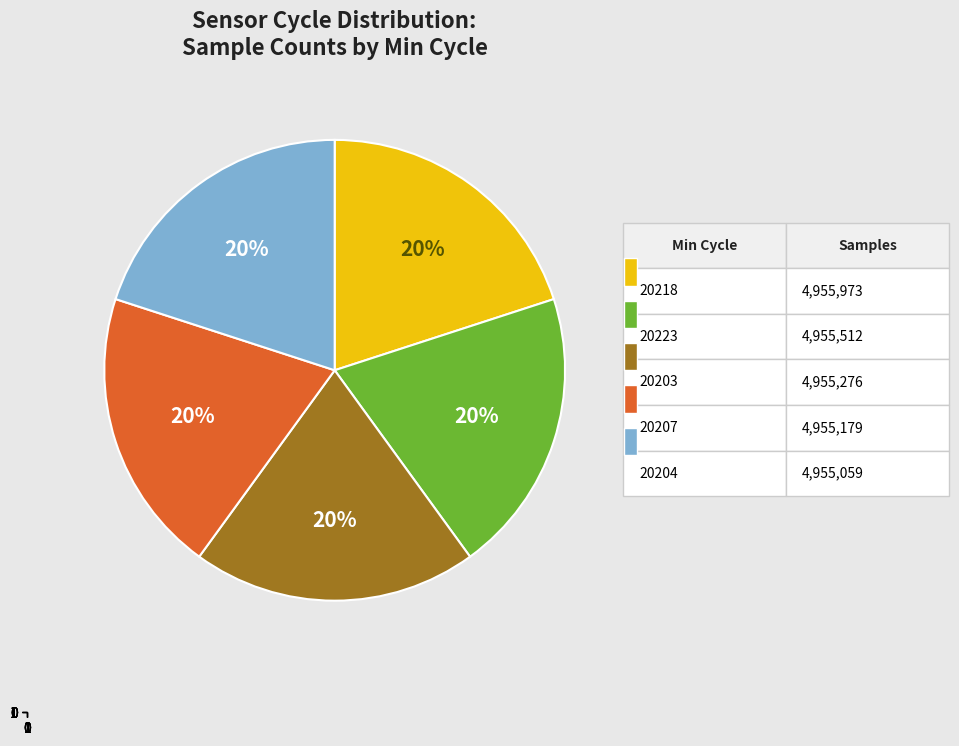

Does any single category account for the majority?

No